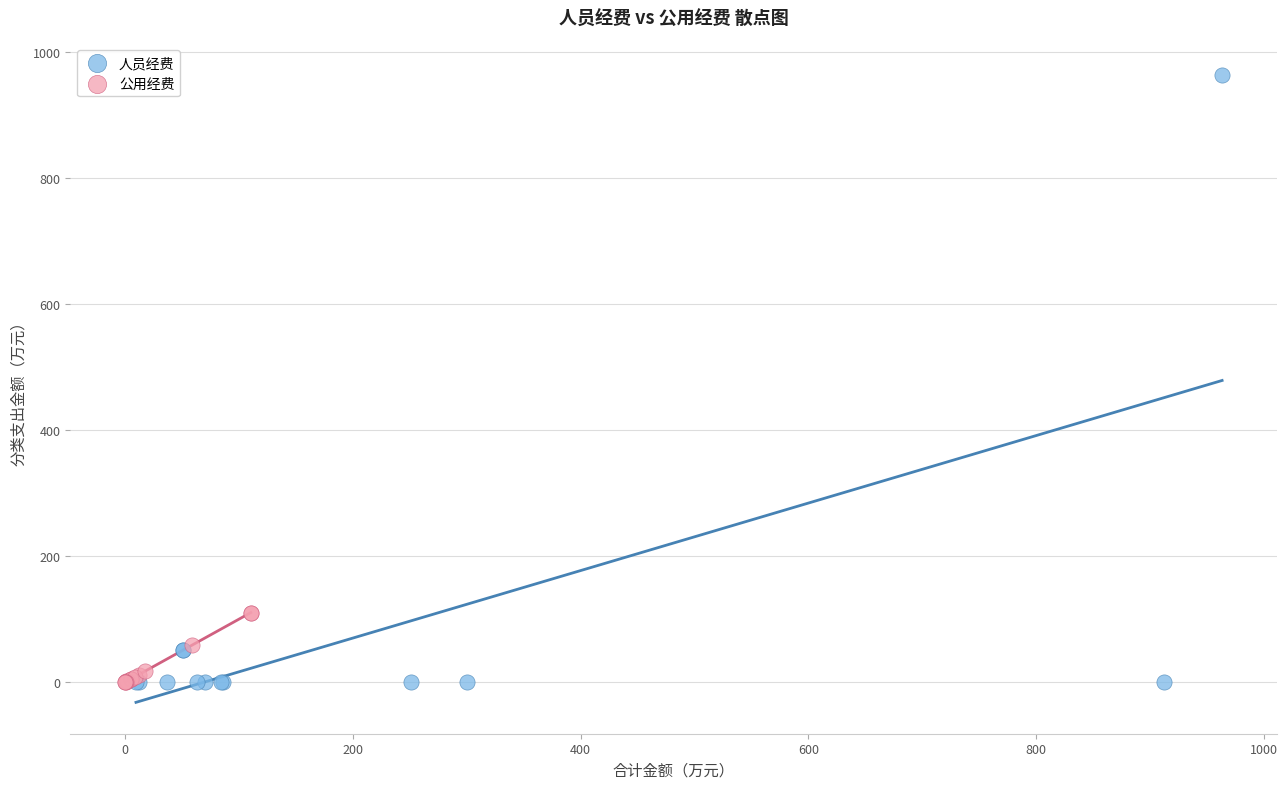

Which series reaches the maximum Y coordinate?

人员经费